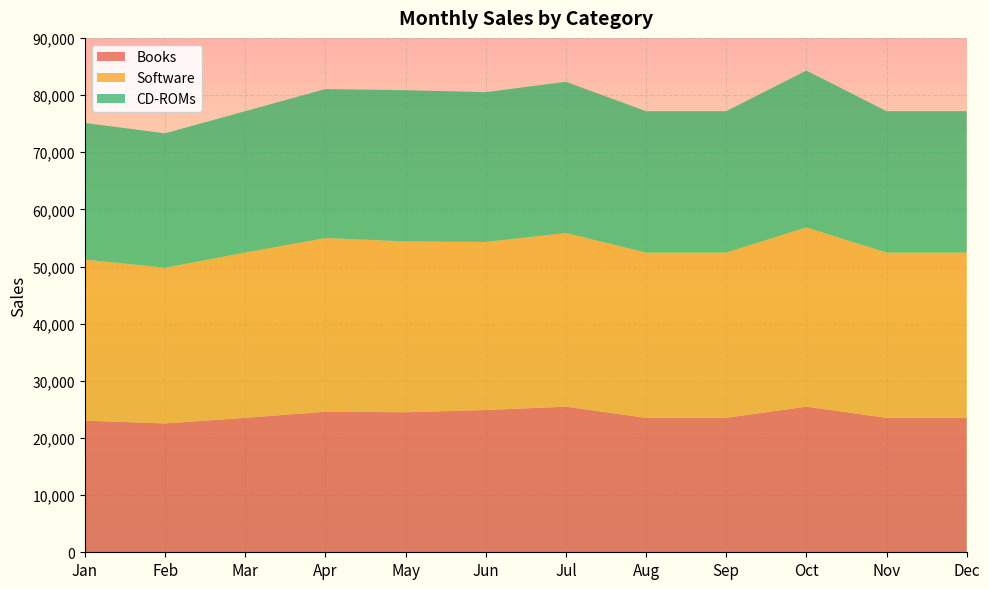

Reading right to left, list all the values displayed in this chart.

Books: 23520	23520	25480	23520	23520	25480	24892	24500	24598	23520	22540	23030
Software: 28910	28910	31360	28910	28910	30380	29400	29890	30380	28910	27244	28175
CD-ROMs: 24745	24745	27440	24745	24745	26460	26215	26460	26068	24745	23520	23912